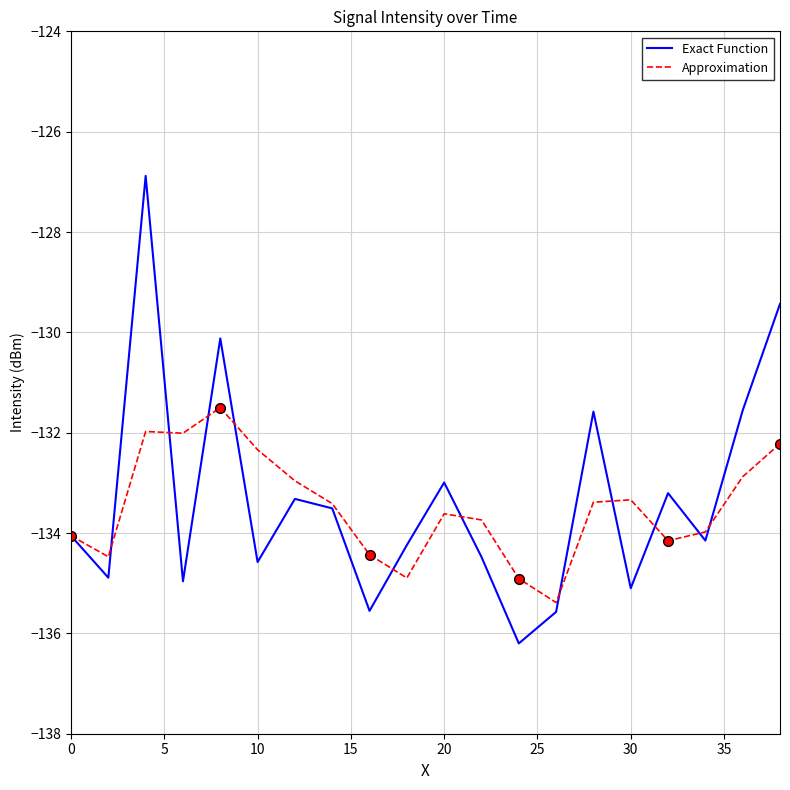

What is the maximum value for Approximation?

-131.5